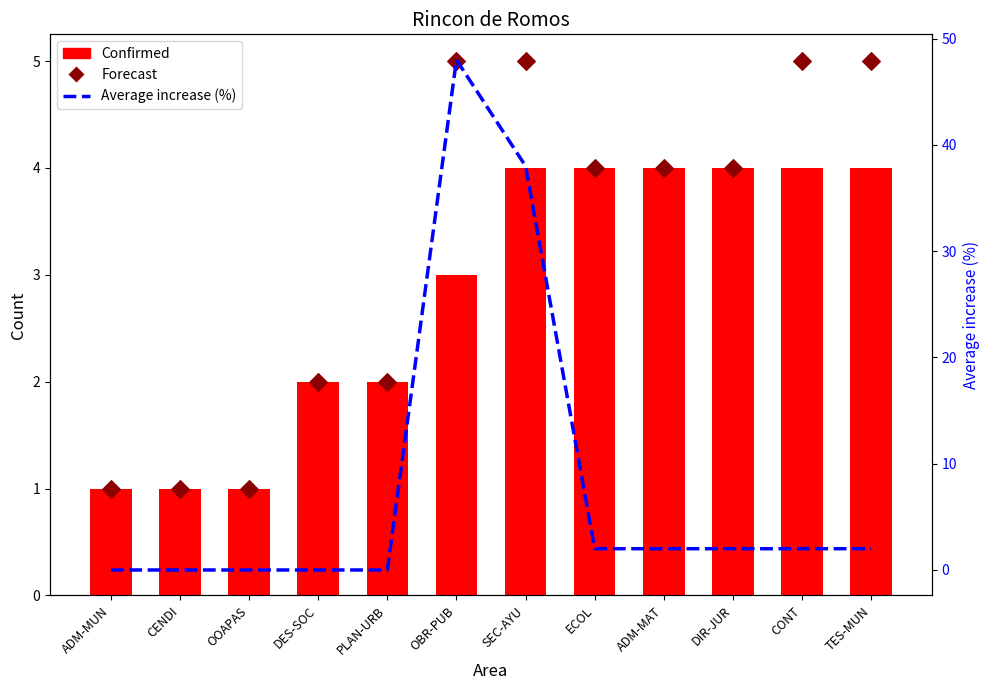

At which category is the sum across all series the highest?

OBR-PUB